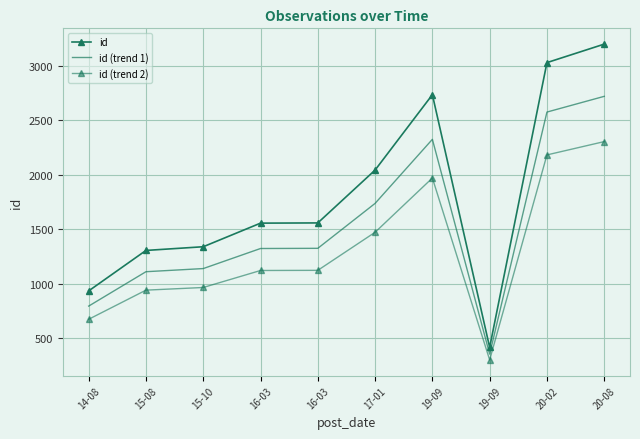

Reading left to right, list all the values displayed in this chart.

id: 932.0	1304.0	1338.0	1555.0	1557.0	2043.0	2736.0	413.0	3031.0	3201.0
id (trend 1): 792.2	1108.4	1137.3	1321.8	1323.5	1736.5	2325.6	351.1	2576.3	2720.8
id (trend 2): 671.0	938.9	963.4	1119.6	1121.0	1471.0	1969.9	297.4	2182.3	2304.7